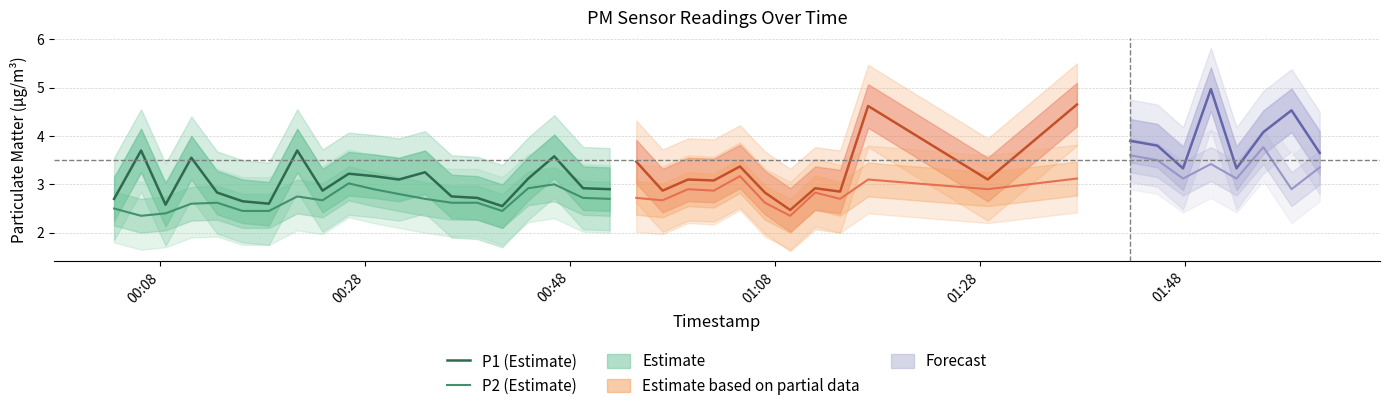

What is the highest value of the P2 (Estimate) series?

3.0